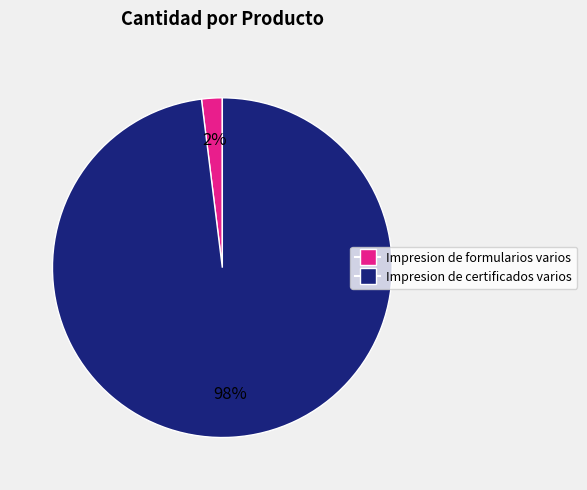

To the nearest percent, what is the average slice percentage?

50%